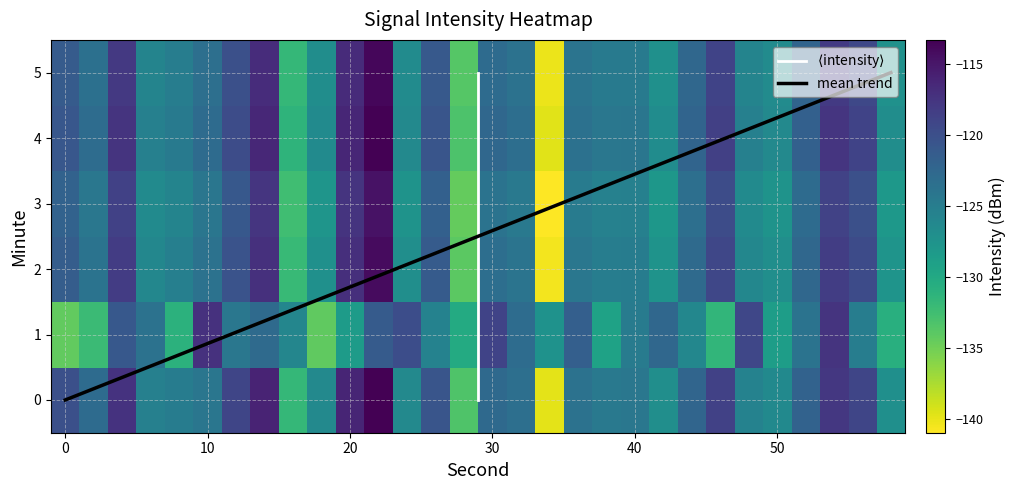

True or false: mean trend has a value of -3.4 at 0.

False